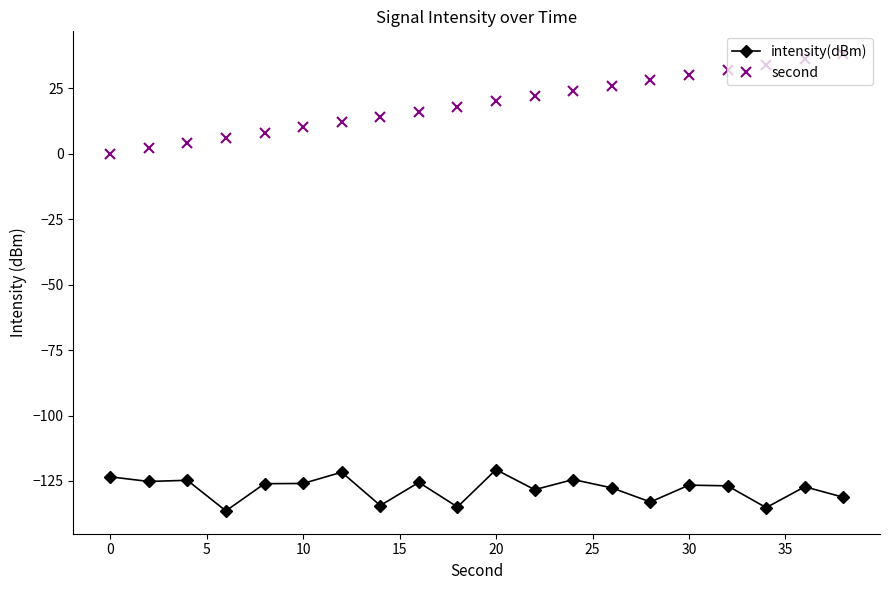

How many values in the second series are below 20?

10